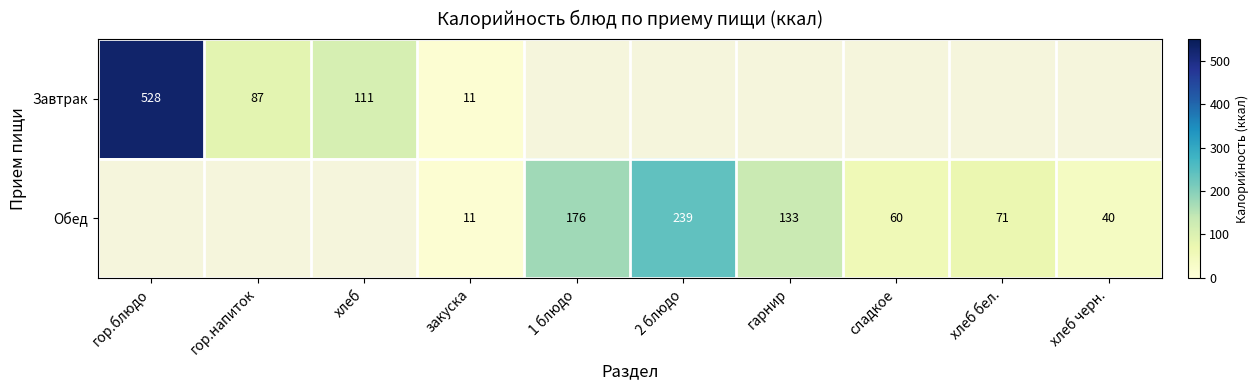

The Обед series shows 60 at сладкое. True or false?

True